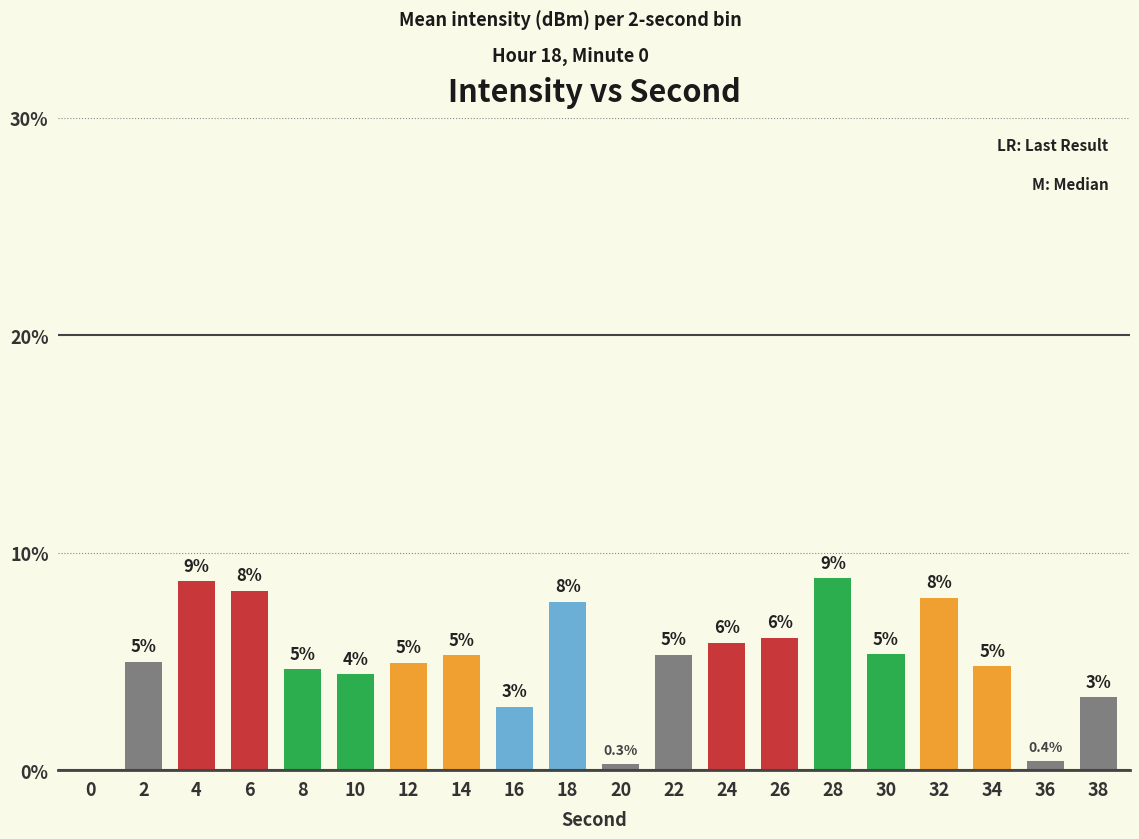

Is it true that the value at 38 is 3.3?

True